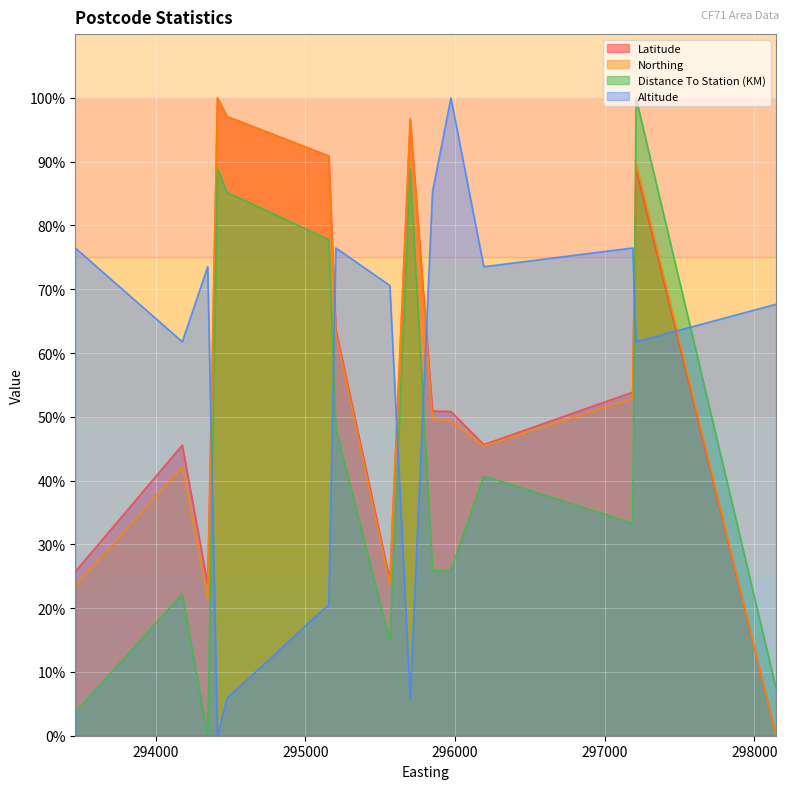

Which category has the highest value across all series?

294413